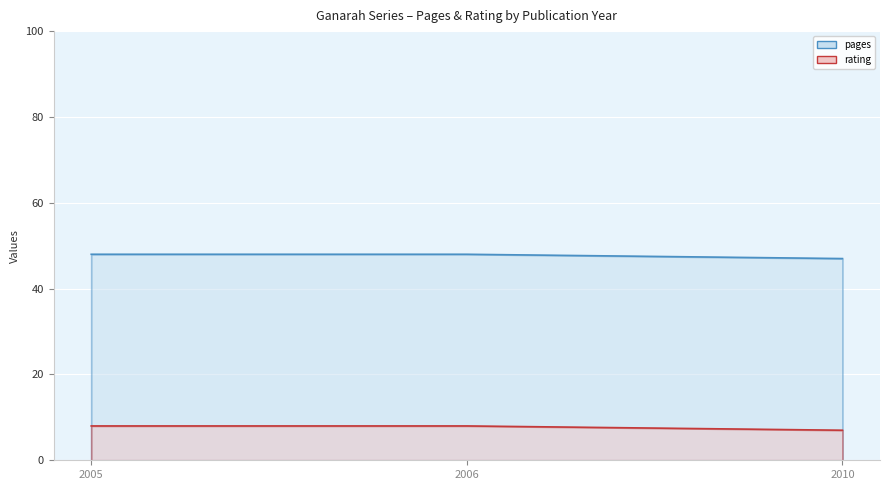

True or false: rating has a value of 8 at 2005.

True